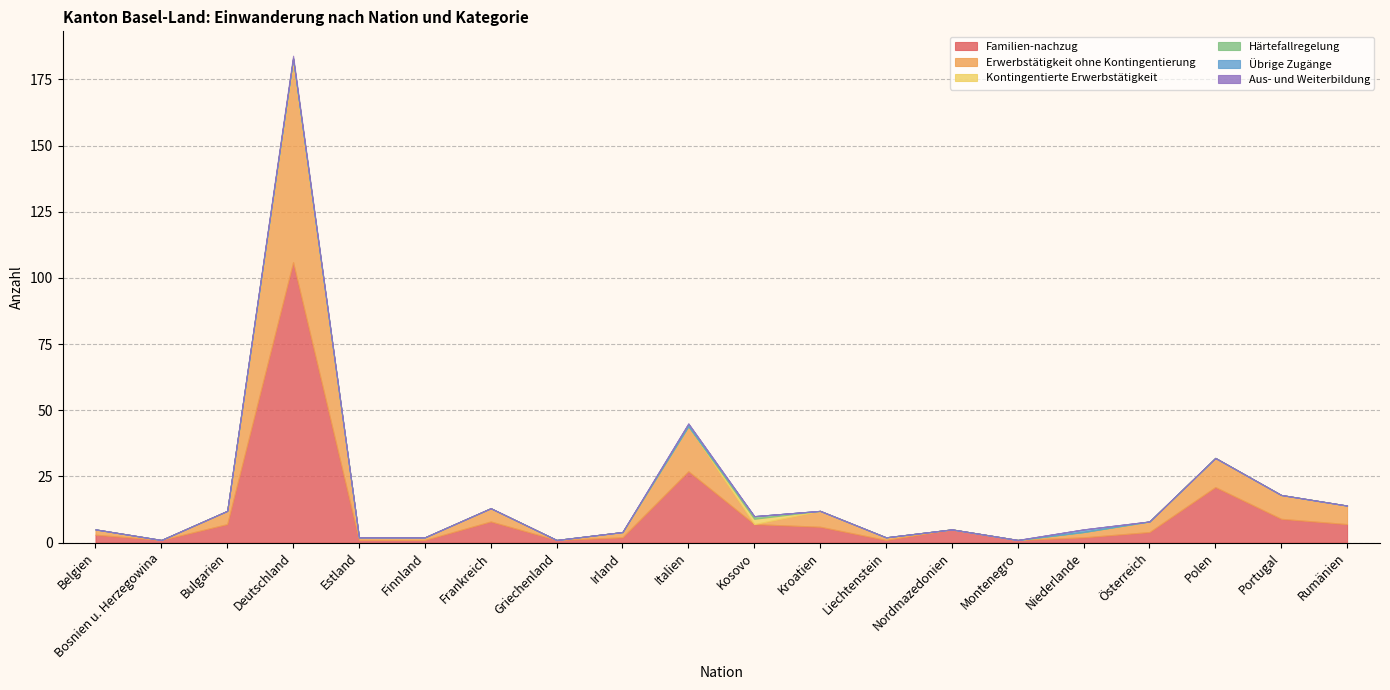

True or false: Härtefallregelung has more than 2 points higher than both neighbors.

False